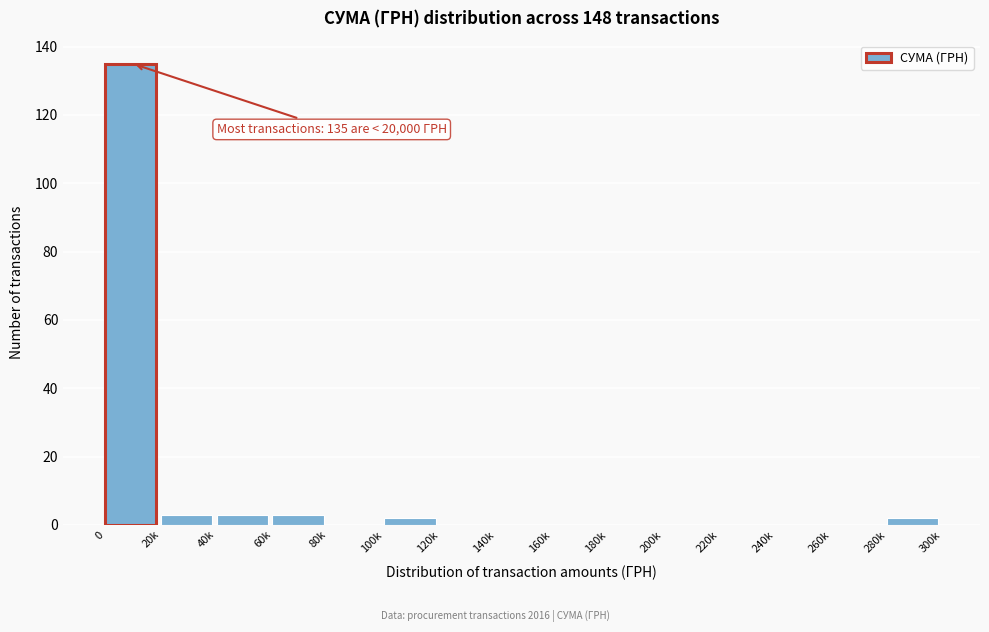

Reading right to left, transcribe all the data shown in this chart.

280k=2	260k=0	240k=0	220k=0	200k=0	180k=0	160k=0	140k=0	120k=0	100k=2	80k=0	60k=3	40k=3	20k=3	0=135